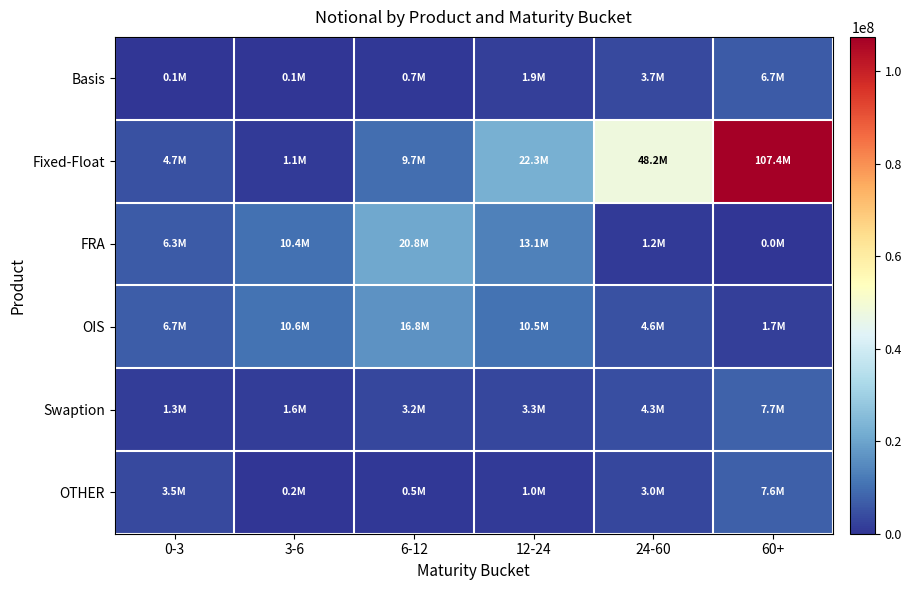

What is the difference between the highest and lowest values at 60+?

107428654